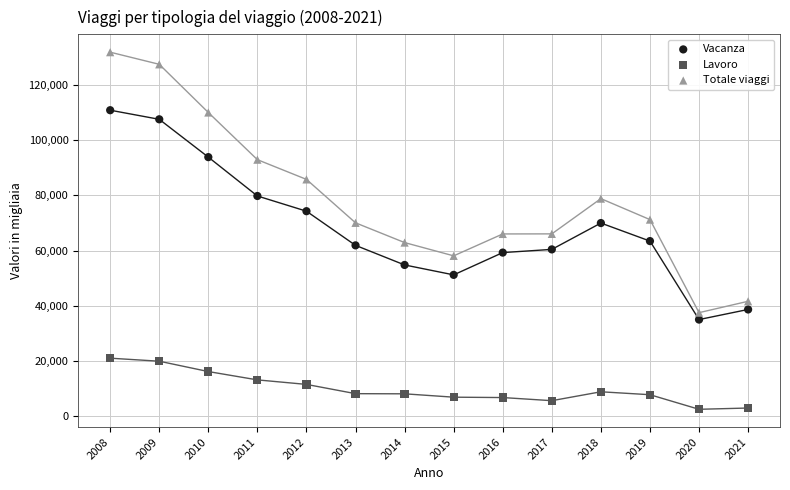

Which series reaches the maximum Y coordinate?

Totale viaggi